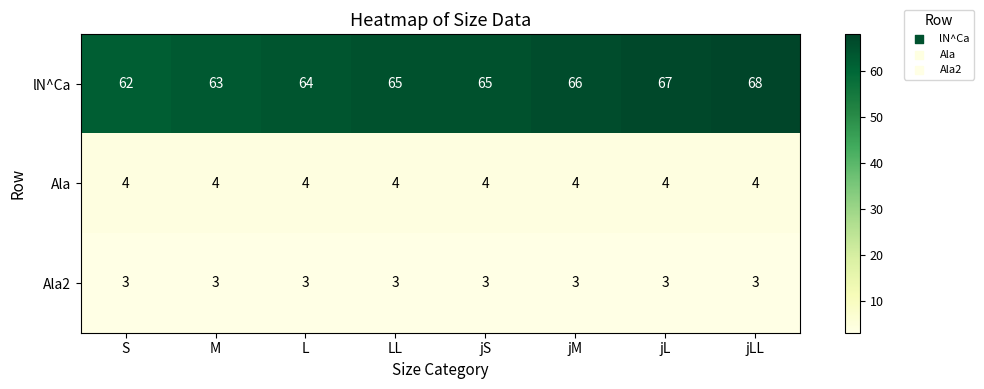

Rank the series at jL from highest to lowest value.

lN^Ca, Ala, Ala2